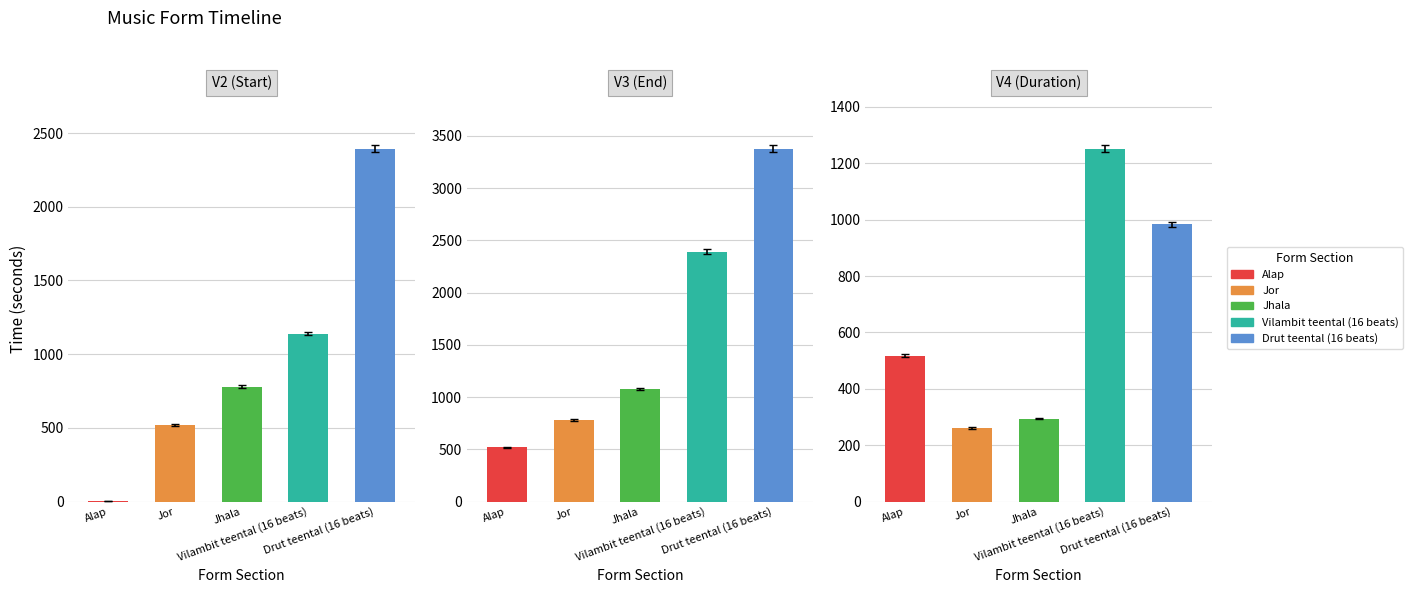

What is the sum of all V2 (Start) values?

4833.1